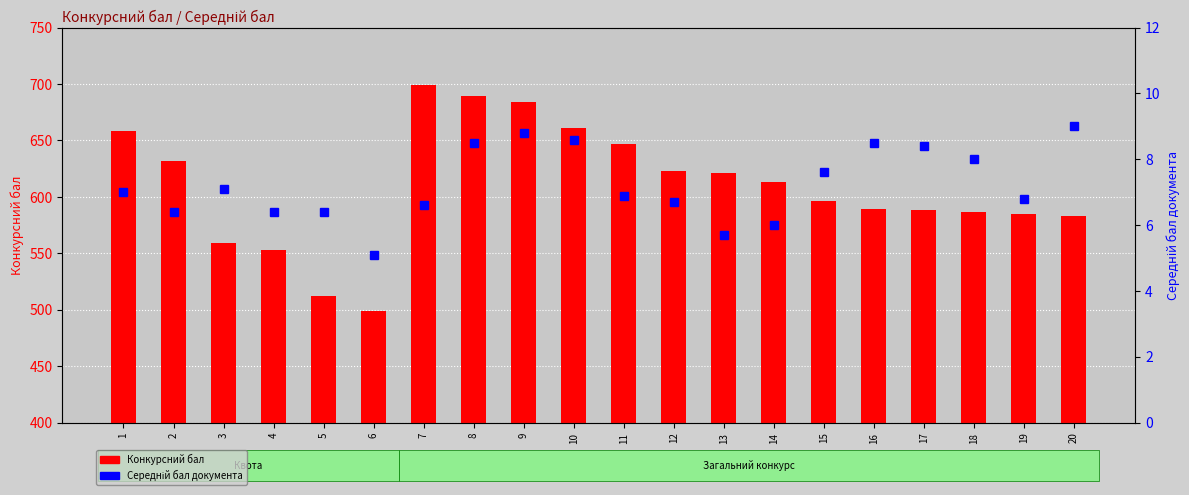

How many series are shown in this chart?

2